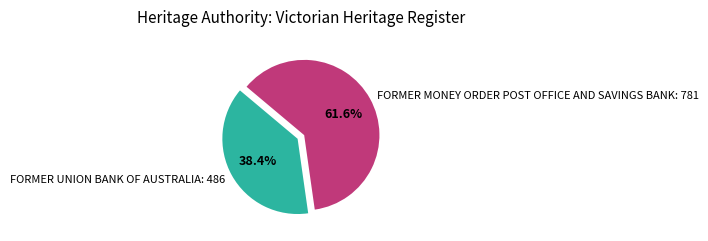

Is there a majority slice in this chart?

Yes